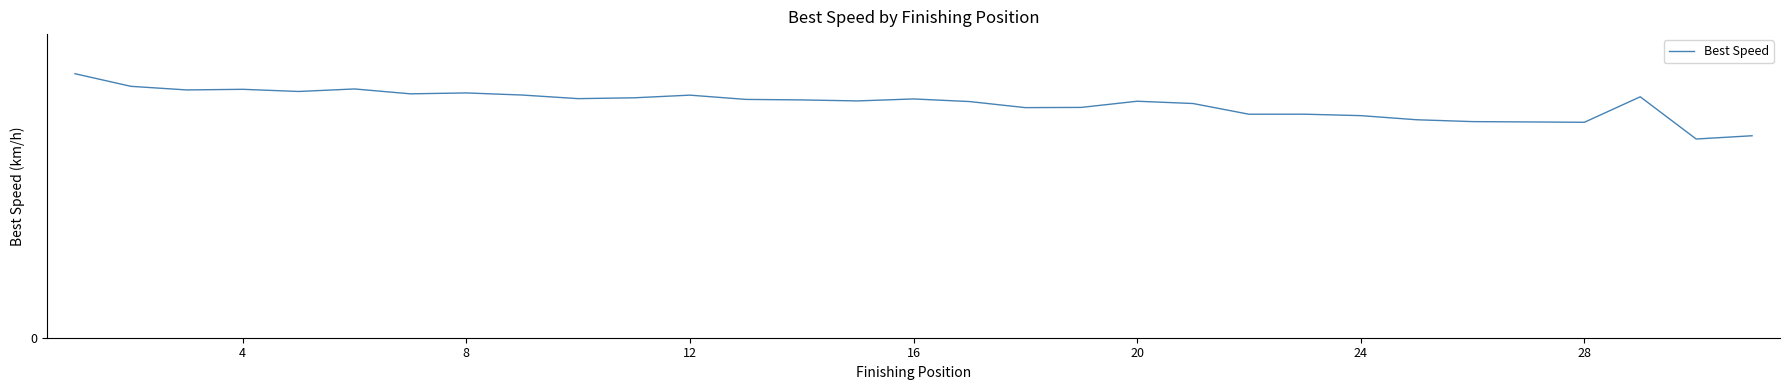

What is the sum of all values?

4051.5